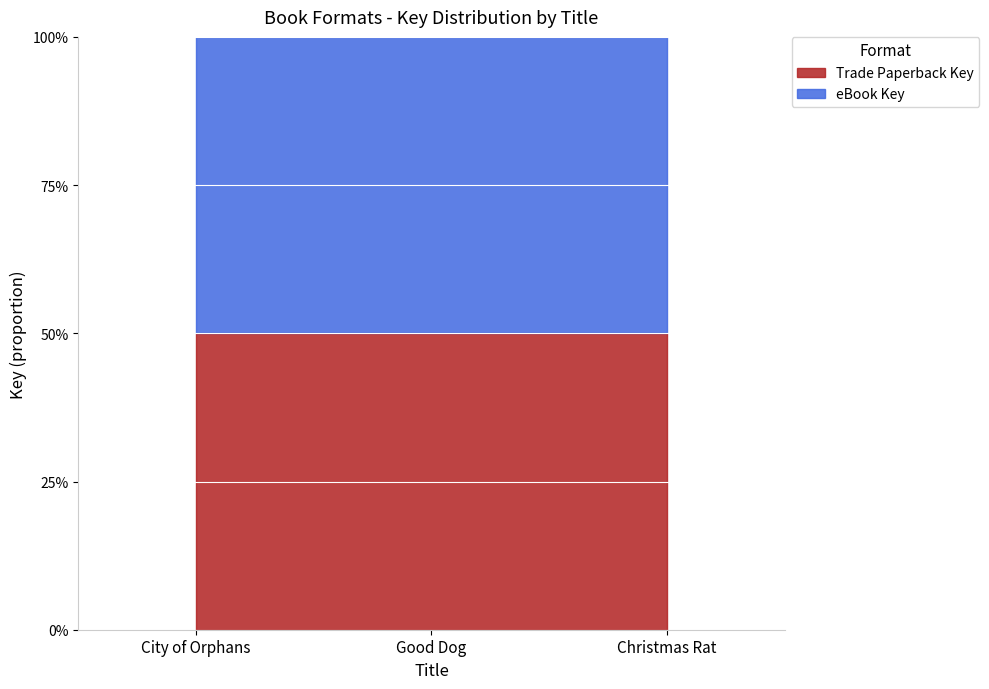

At which category is the sum across all series the highest?

City of Orphans